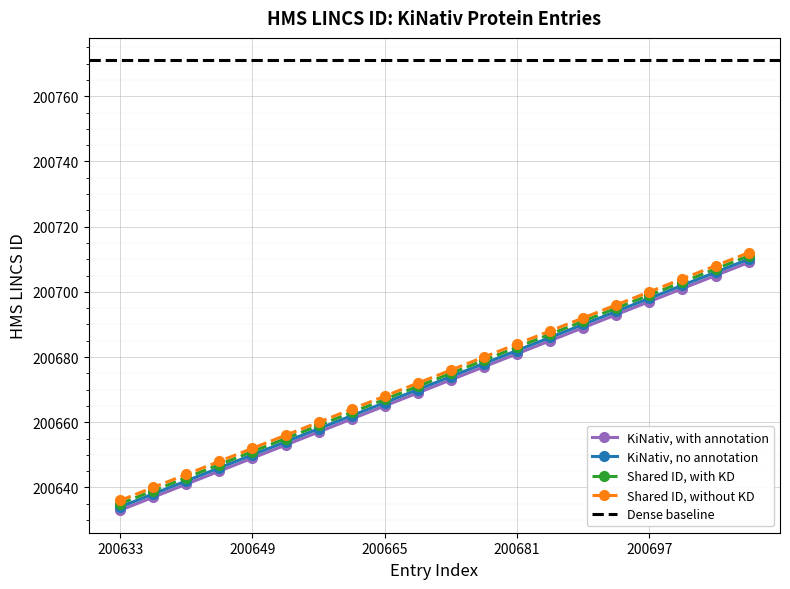

What is the difference between the KiNativ, with annotation values at 200657 and 200641?

16